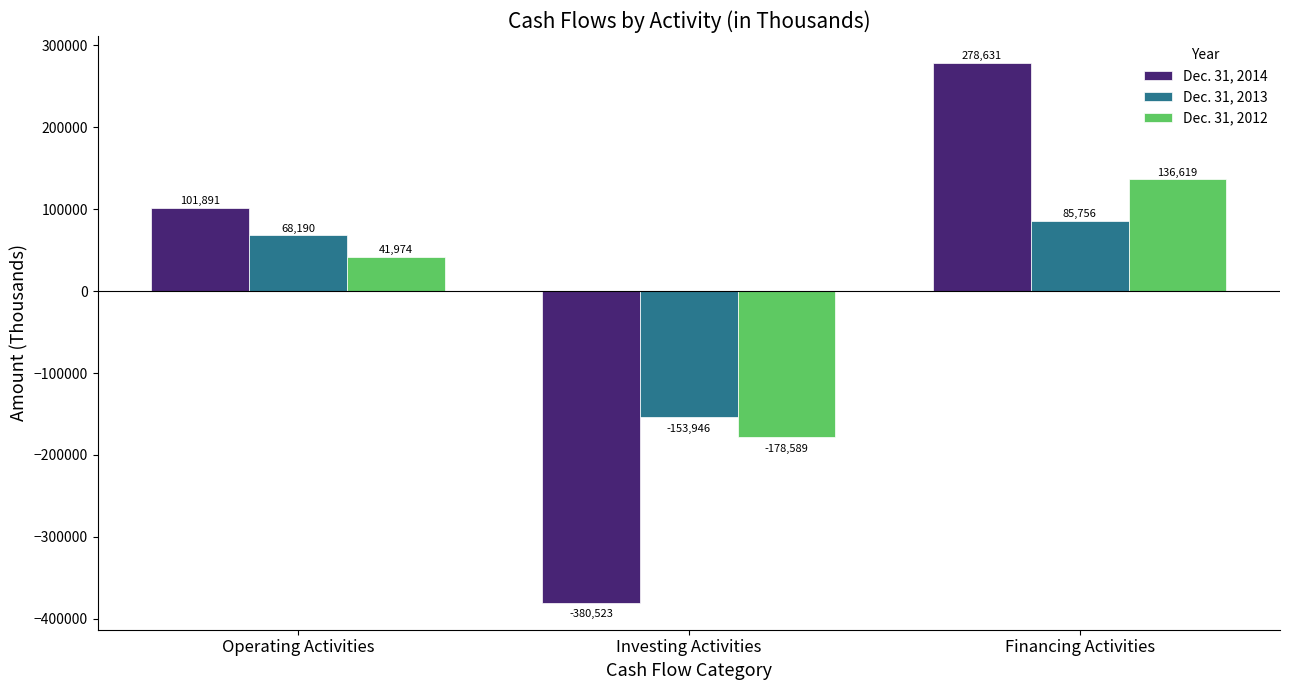

Which series has the widest spread of values?

Dec. 31, 2014